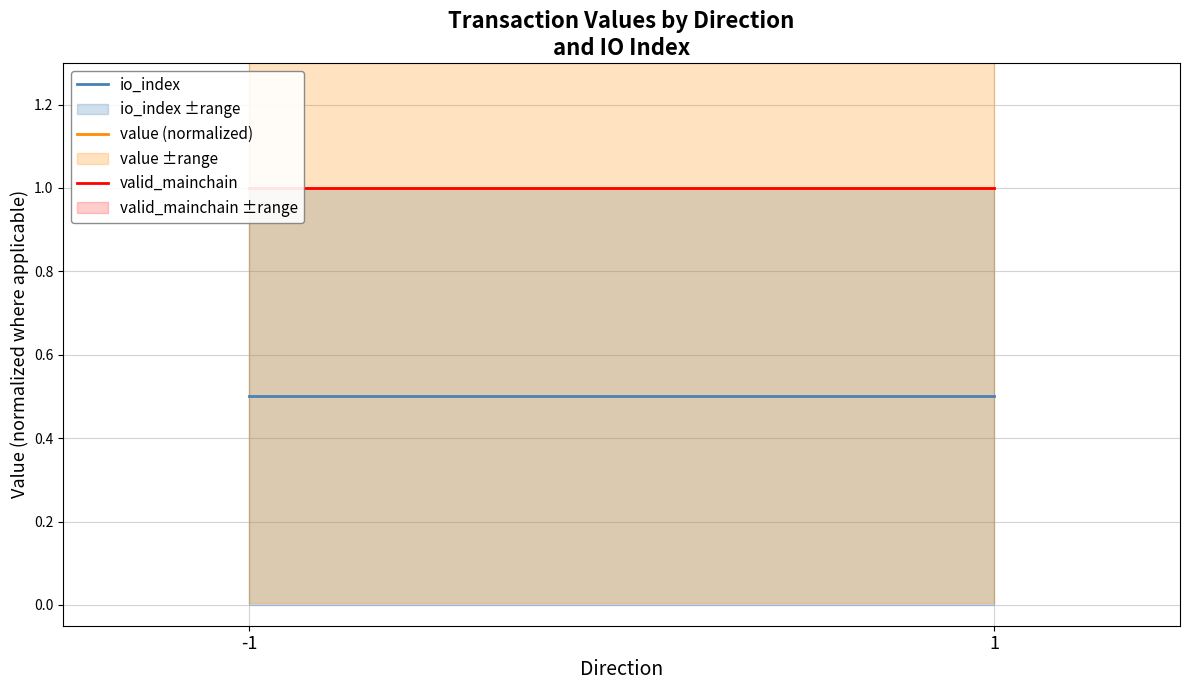

What is the value of the value (normalized) point at the 1st from the left?

1.0